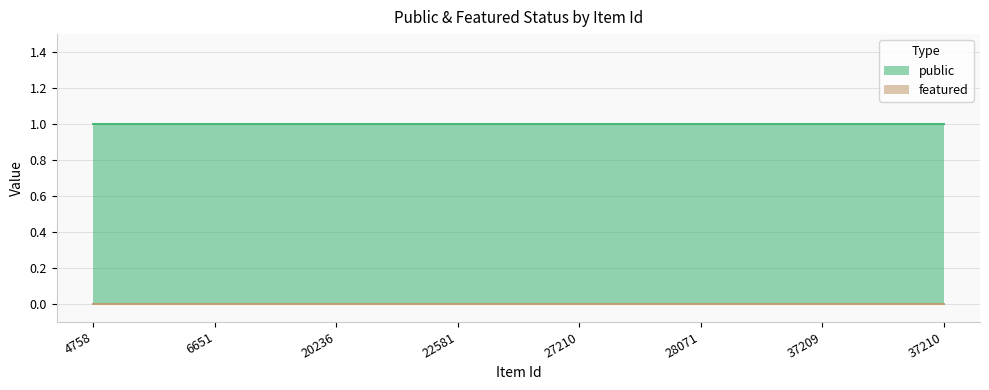

Reading left to right, list all the values displayed in this chart.

public: 1	1	1	1	1	1	1	1
featured: 0	0	0	0	0	0	0	0